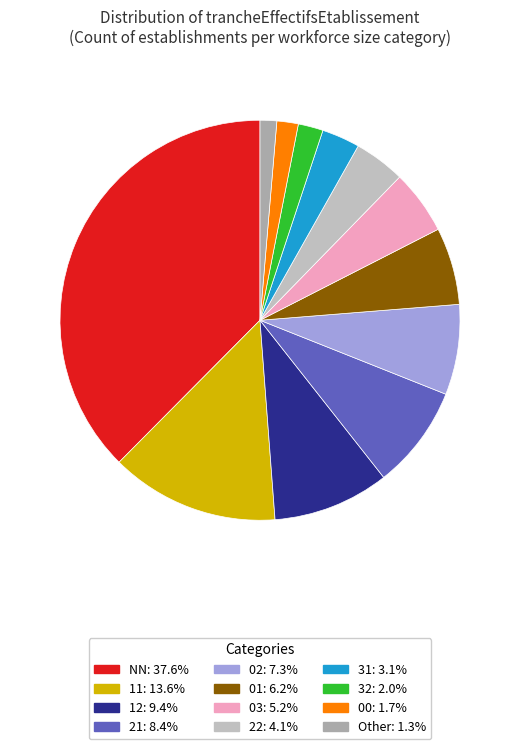

Count the number of slices in the pie.

12